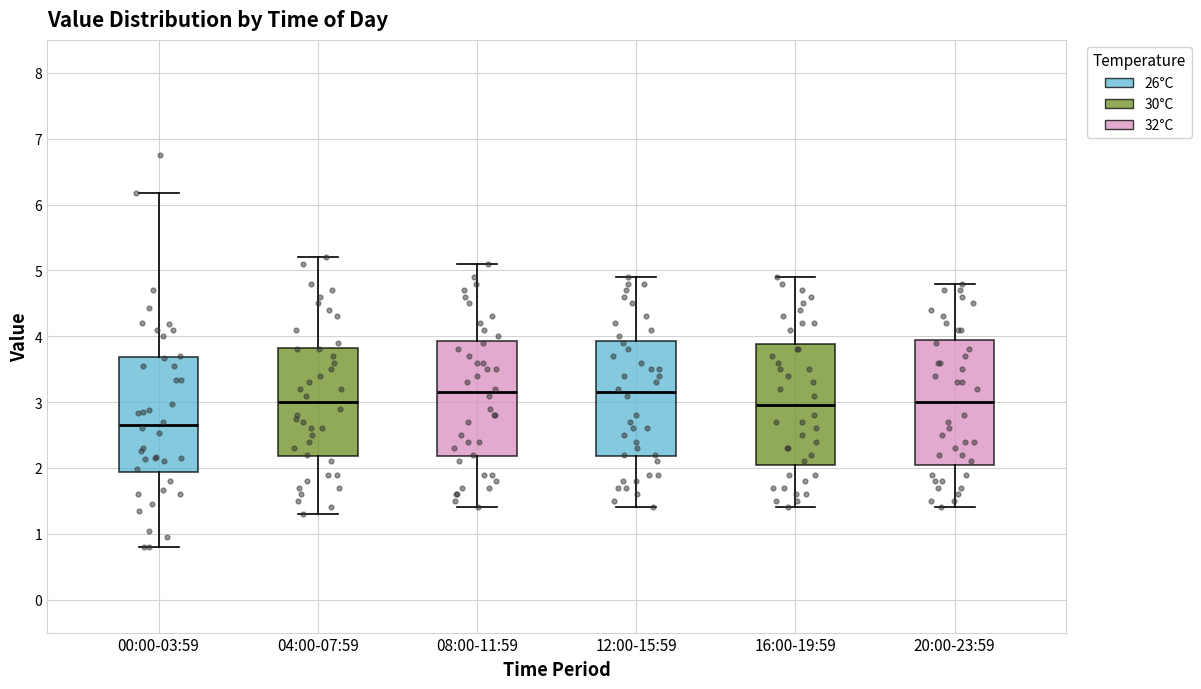

Reading left to right, transcribe this box plot: for each box, give where its median line is, the range the box spans, and where its two whiskers end, as read against the y-axis. The values are not printed on the chart, so give them approximately, as read against the axis.

00:00-03:59: median 2.7, box 1.9 to 3.7, whiskers 0.8 to 6.2
04:00-07:59: median 3.0, box 2.2 to 3.8, whiskers 1.3 to 5.2
08:00-11:59: median 3.2, box 2.2 to 3.9, whiskers 1.4 to 5.1
12:00-15:59: median 3.2, box 2.2 to 3.9, whiskers 1.4 to 4.9
16:00-19:59: median 3.0, box 2.1 to 3.9, whiskers 1.4 to 4.9
20:00-23:59: median 3.0, box 2.1 to 4.0, whiskers 1.4 to 4.8